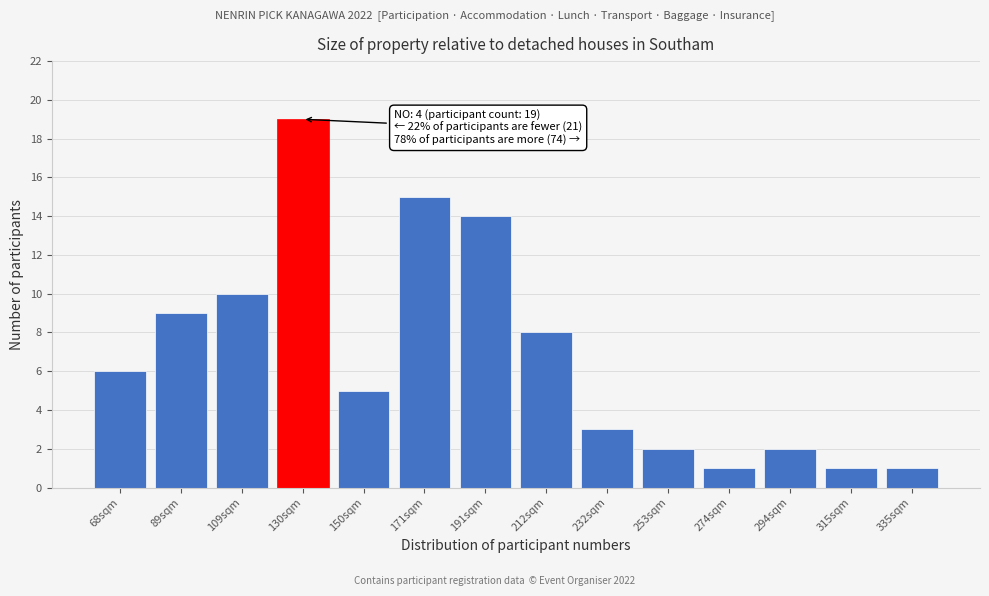

Reading left to right, extract all data points from this chart.

68sqm=6	89sqm=9	109sqm=10	130sqm=19	150sqm=5	171sqm=15	191sqm=14	212sqm=8	232sqm=3	253sqm=2	274sqm=1	294sqm=2	315sqm=1	335sqm=1